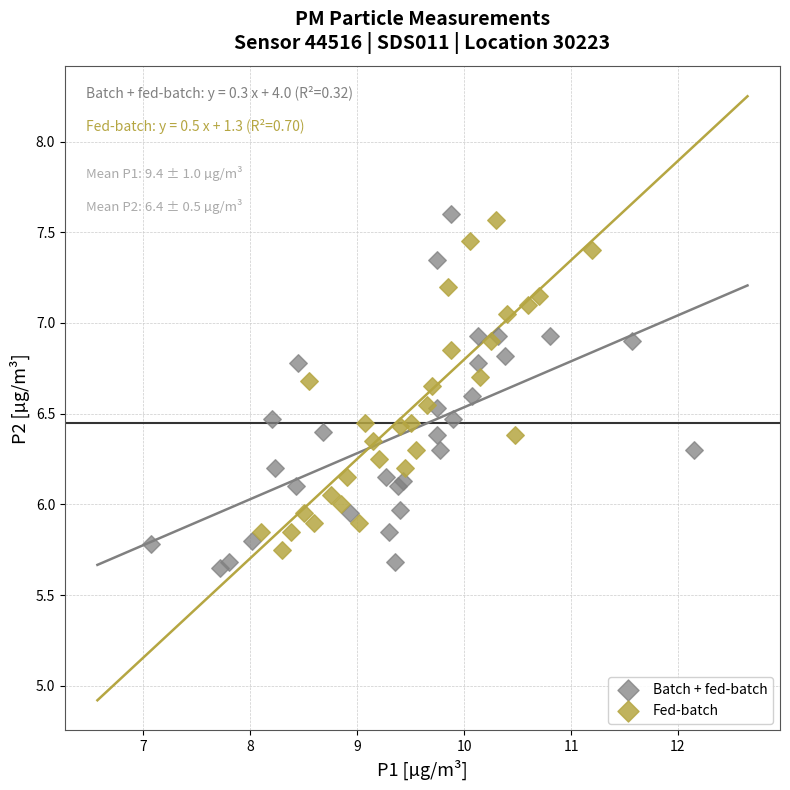

Which series has the widest spread of Y values?

Batch + fed-batch